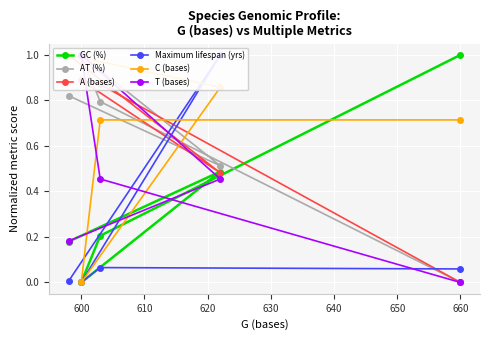

What is the maximum value shown in the chart?

1.0